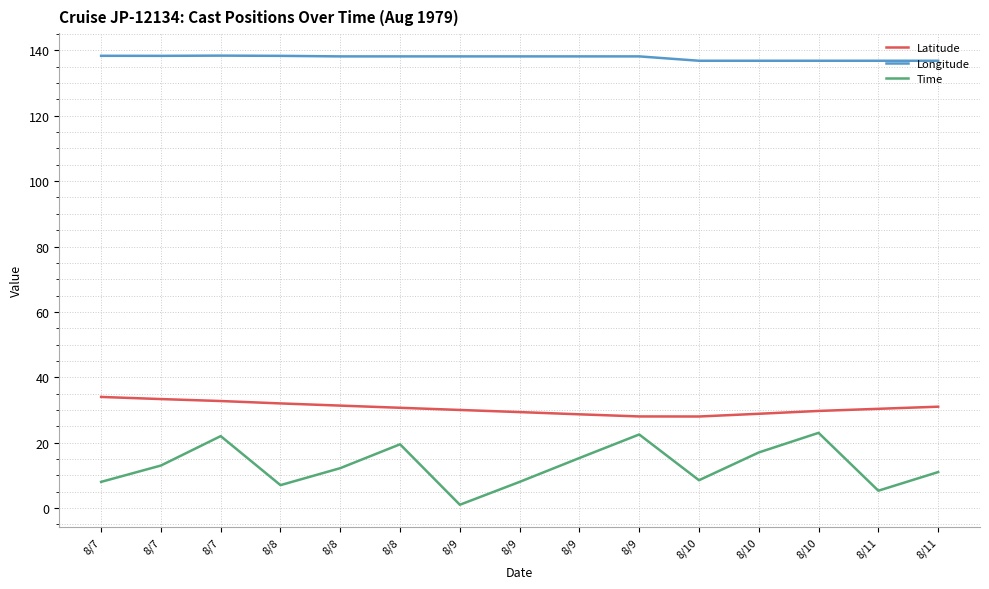

What is the sum of all Longitude values?

2066.6